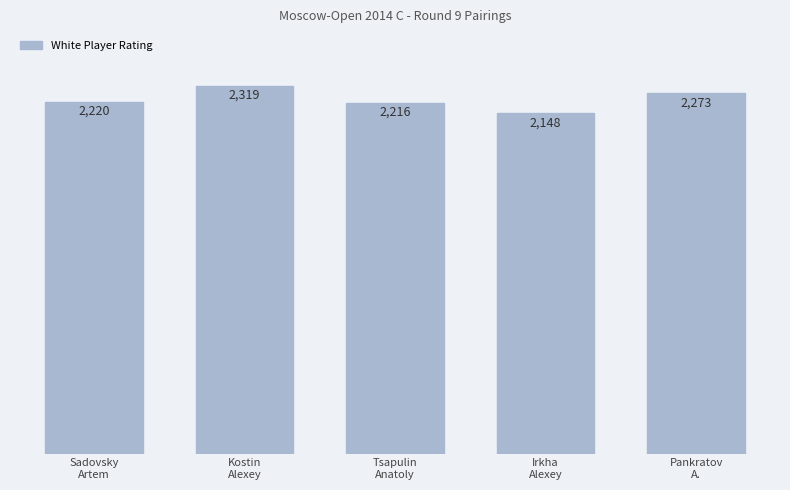

Reading left to right, transcribe all the data shown in this chart.

Sadovsky
Artem=2220	Kostin
Alexey=2319	Tsapulin
Anatoly=2216	Irkha
Alexey=2148	Pankratov
A.=2273